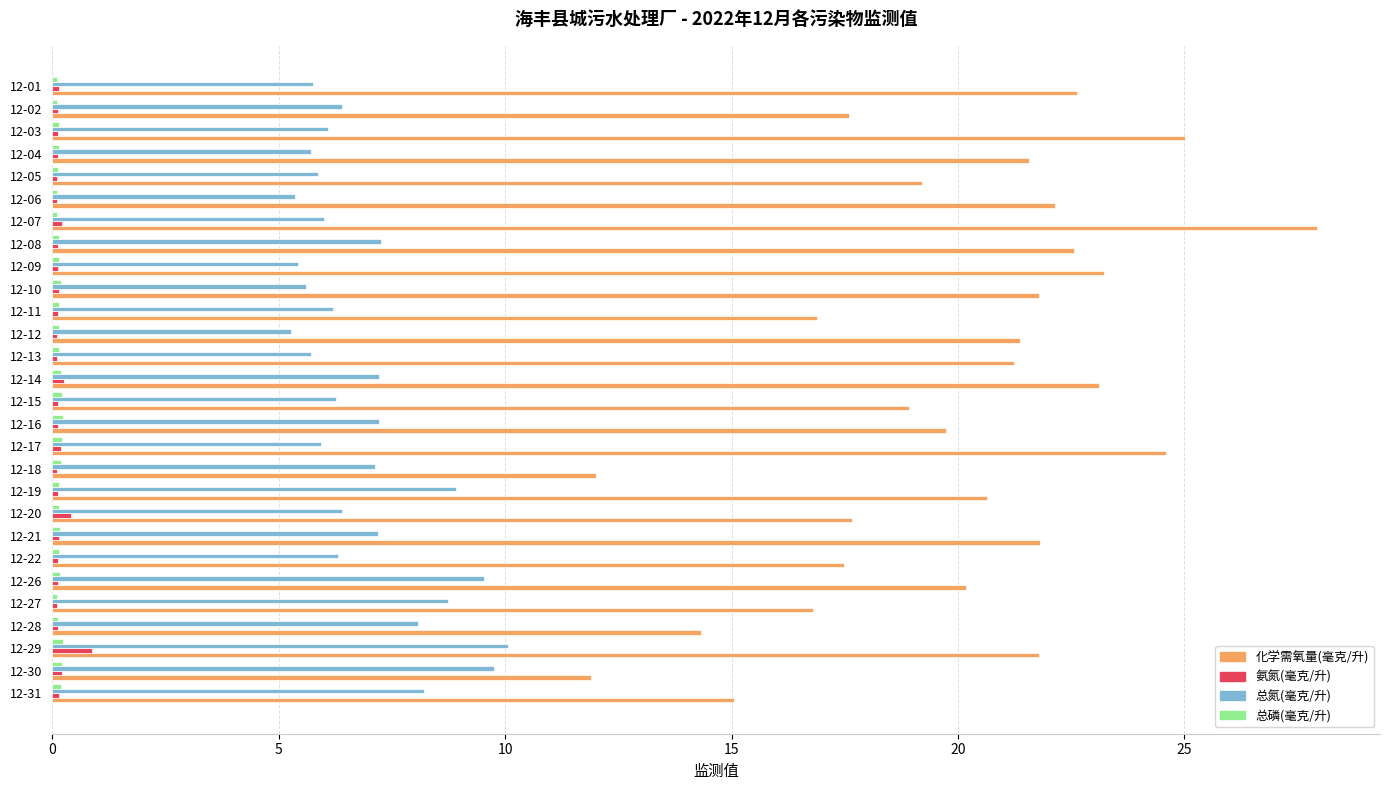

How many categories are shown in the chart?

28